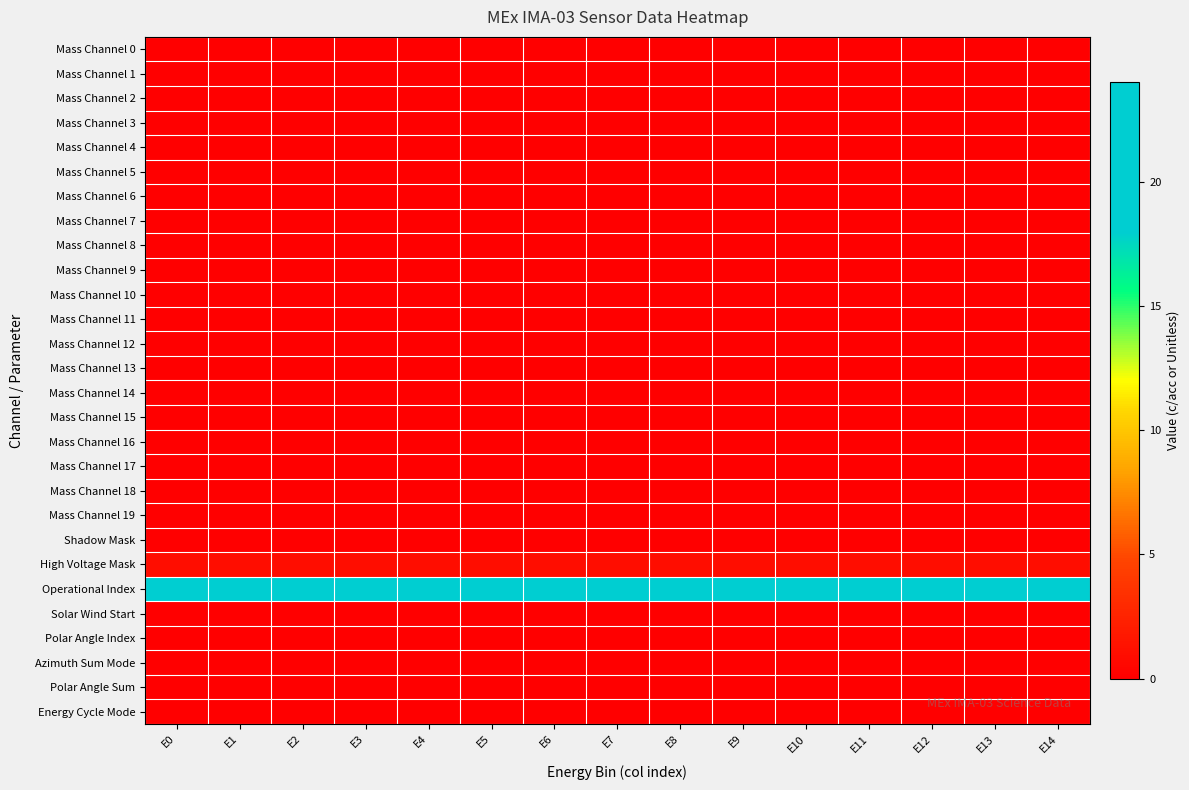

At E2, list the series in order from largest to smallest.

Operational Index, High Voltage Mask, Mass Channel 0, Mass Channel 1, Mass Channel 2, Mass Channel 3, Mass Channel 4, Mass Channel 5, Mass Channel 6, Mass Channel 7, Mass Channel 8, Mass Channel 9, Mass Channel 10, Mass Channel 11, Mass Channel 12, Mass Channel 13, Mass Channel 14, Mass Channel 15, Mass Channel 16, Mass Channel 17, Mass Channel 18, Mass Channel 19, Shadow Mask, Solar Wind Start, Polar Angle Index, Azimuth Sum Mode, Polar Angle Sum, Energy Cycle Mode